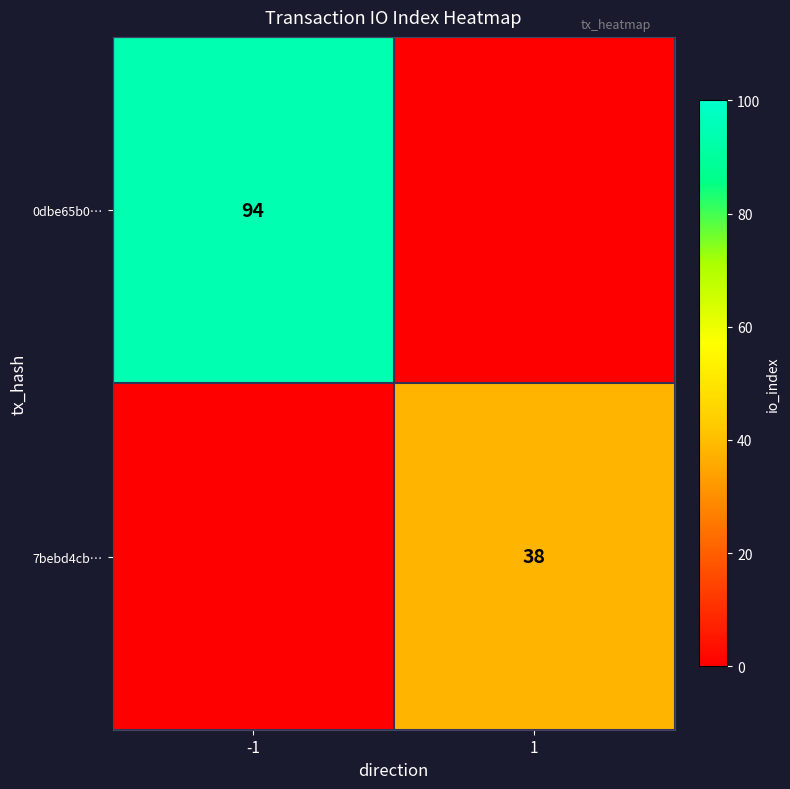

True or false: 0dbe65b0… has a value of 131 at -1.

False